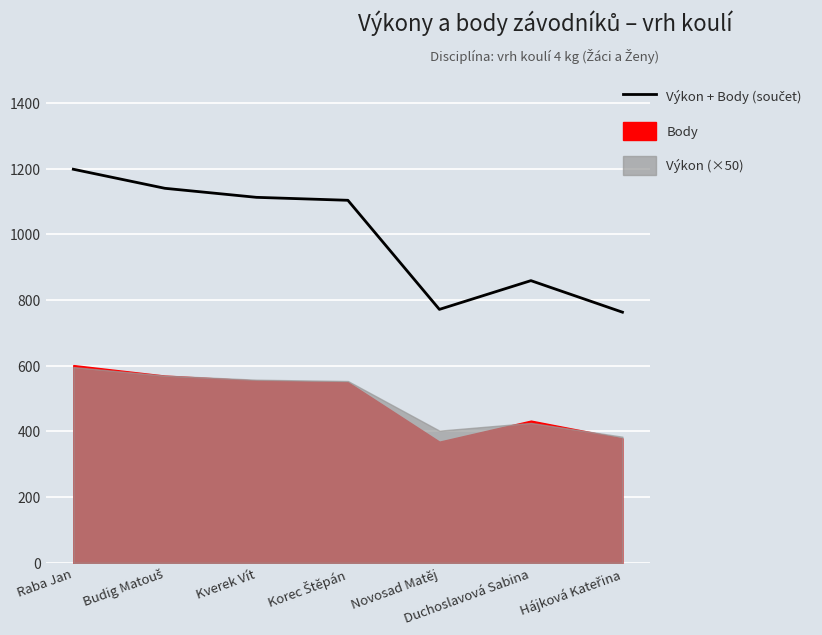

How many data points are less than 1103?

3